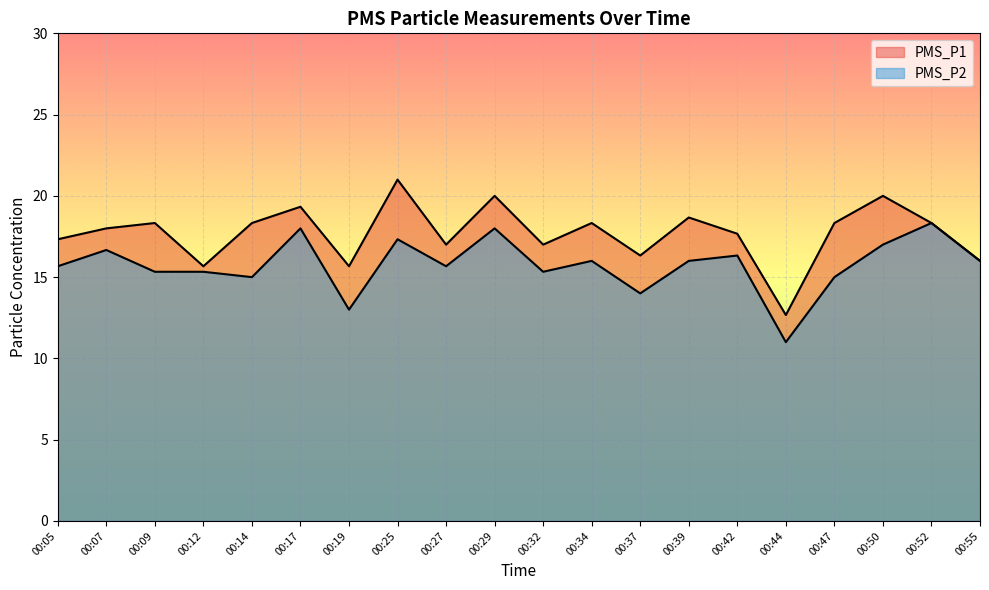

Which has a higher value, 00:12 or 00:50?

00:50